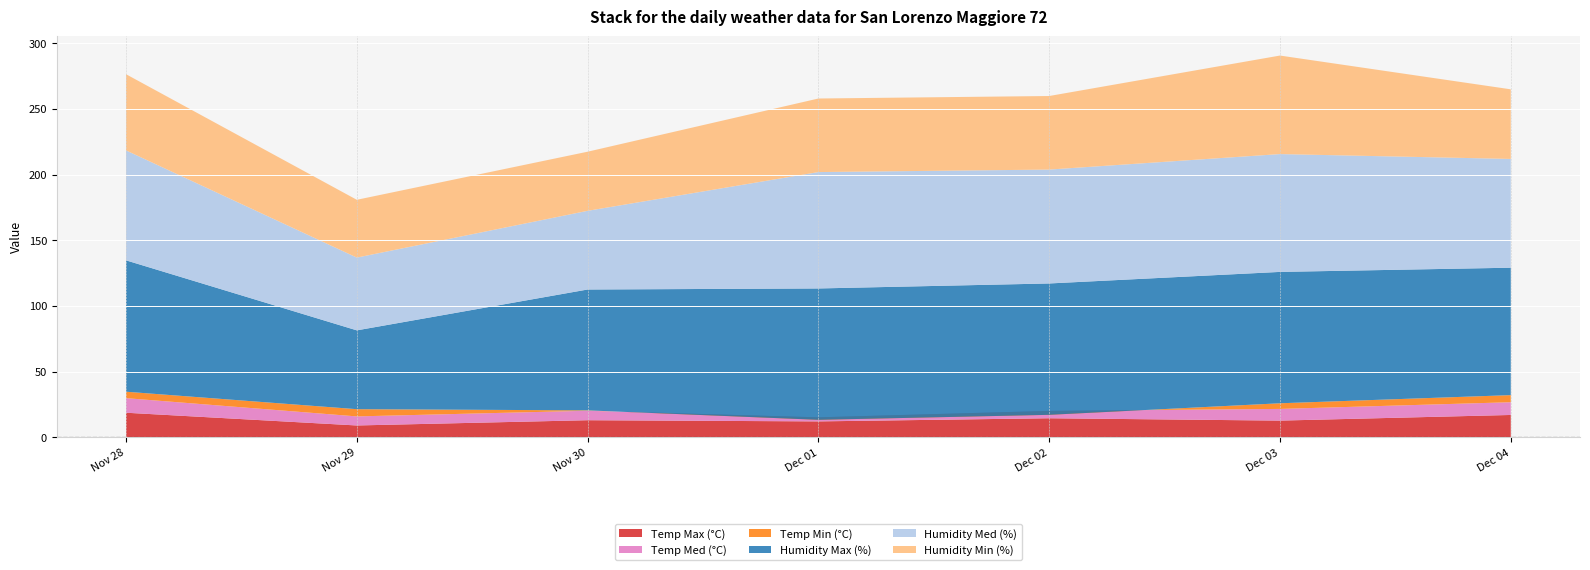

Reading right to left, list all the values displayed in this chart.

Temp Max (°C): 2016-12-04=17.0	2016-12-03=12.7	2016-12-02=14.5	2016-12-01=12.1	2016-11-30=13.0	2016-11-29=9.0	2016-11-28=18.7
Temp Med (°C): 2016-12-04=9.7	2016-12-03=8.9	2016-12-02=5.6	2016-12-01=3.1	2016-11-30=7.2	2016-11-29=6.9	2016-11-28=11.1
Temp Min (°C): 2016-12-04=5.4	2016-12-03=4.3	2016-12-02=-3.0	2016-12-01=-1.9	2016-11-30=0.3	2016-11-29=5.5	2016-11-28=4.9
Humidity Max (%): 2016-12-04=97.0	2016-12-03=100.0	2016-12-02=100.0	2016-12-01=100.0	2016-11-30=92.0	2016-11-29=60.0	2016-11-28=100.0
Humidity Med (%): 2016-12-04=82.8	2016-12-03=89.7	2016-12-02=86.7	2016-12-01=88.6	2016-11-30=59.9	2016-11-29=55.4	2016-11-28=83.7
Humidity Min (%): 2016-12-04=53.0	2016-12-03=75.0	2016-12-02=56.0	2016-12-01=56.0	2016-11-30=45.0	2016-11-29=44.0	2016-11-28=58.0